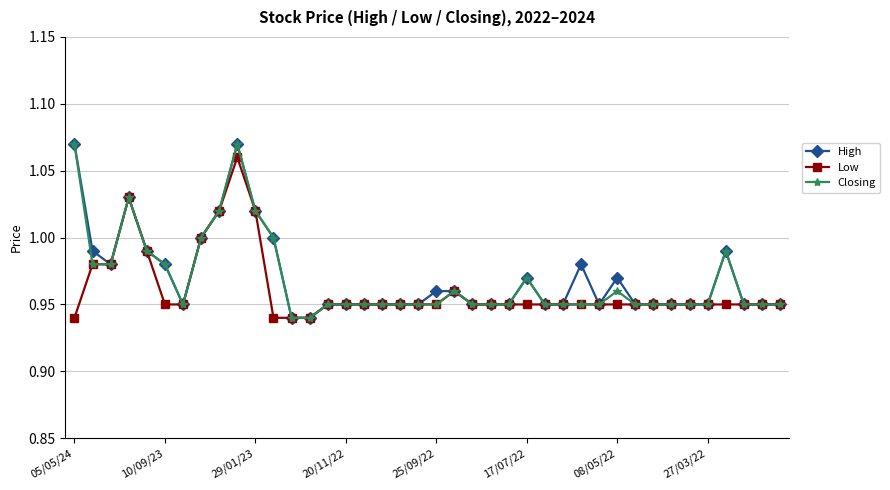

At how many categories does at least one series exceed 0?

40